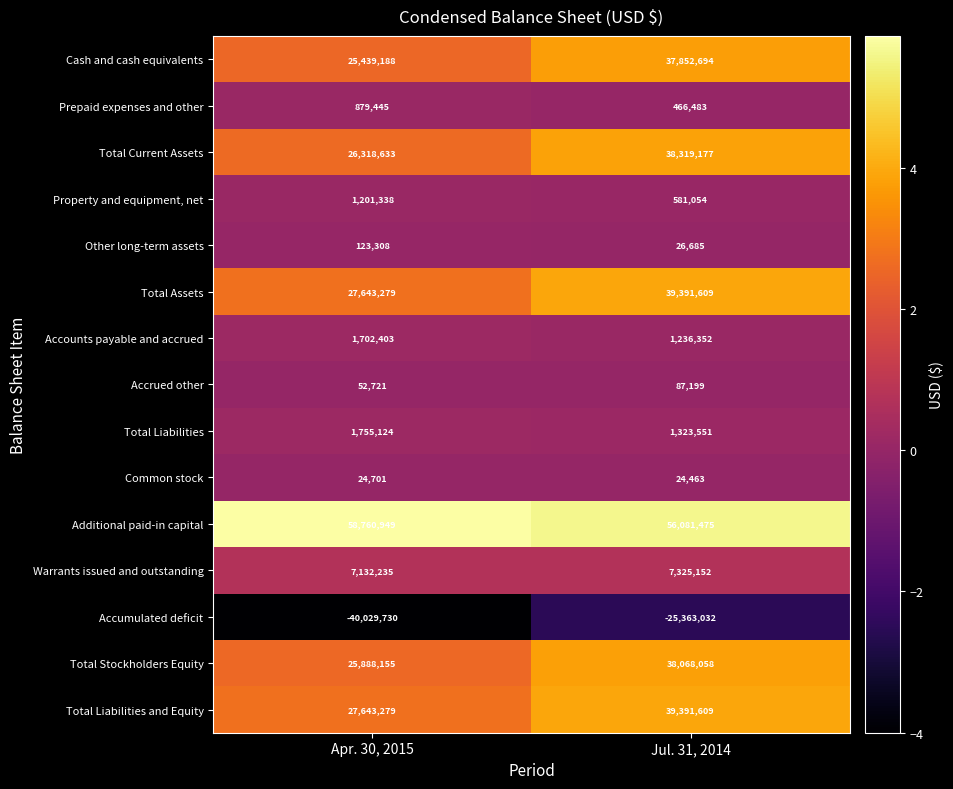

What is the difference between the highest and lowest values at Apr. 30, 2015?

98790679